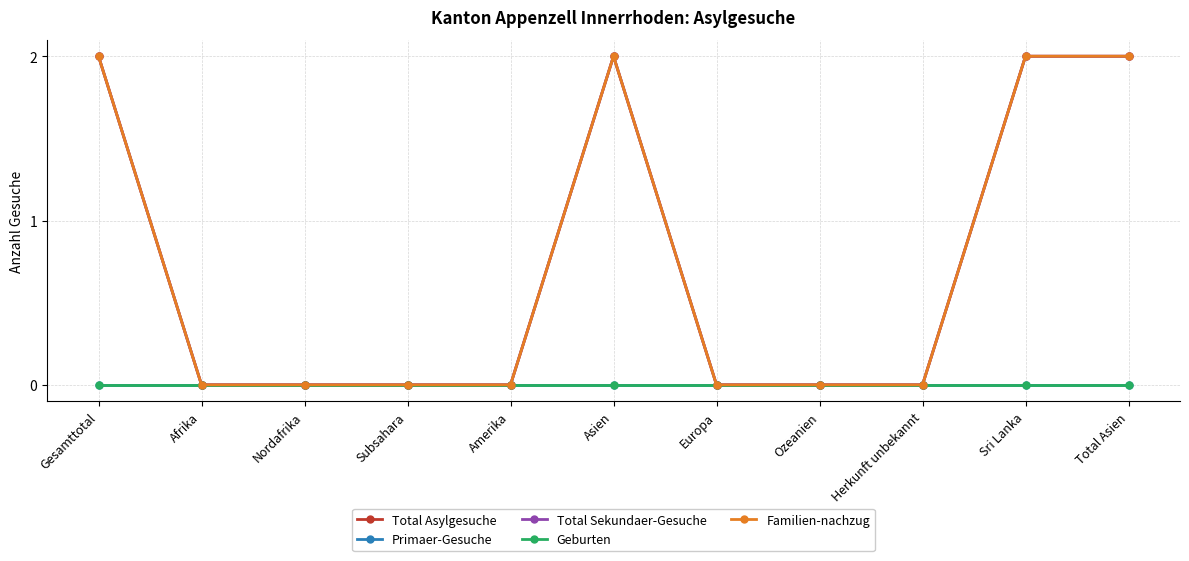

How many interior local peaks does the Familien-nachzug series have?

1